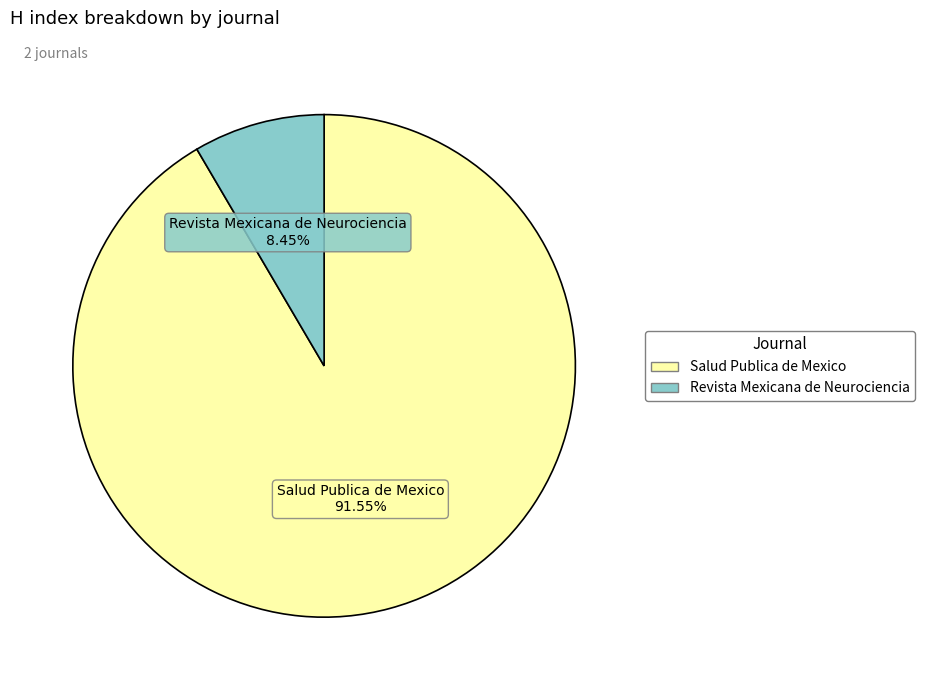

What portion of the pie excludes Salud Publica de Mexico?

8.5%